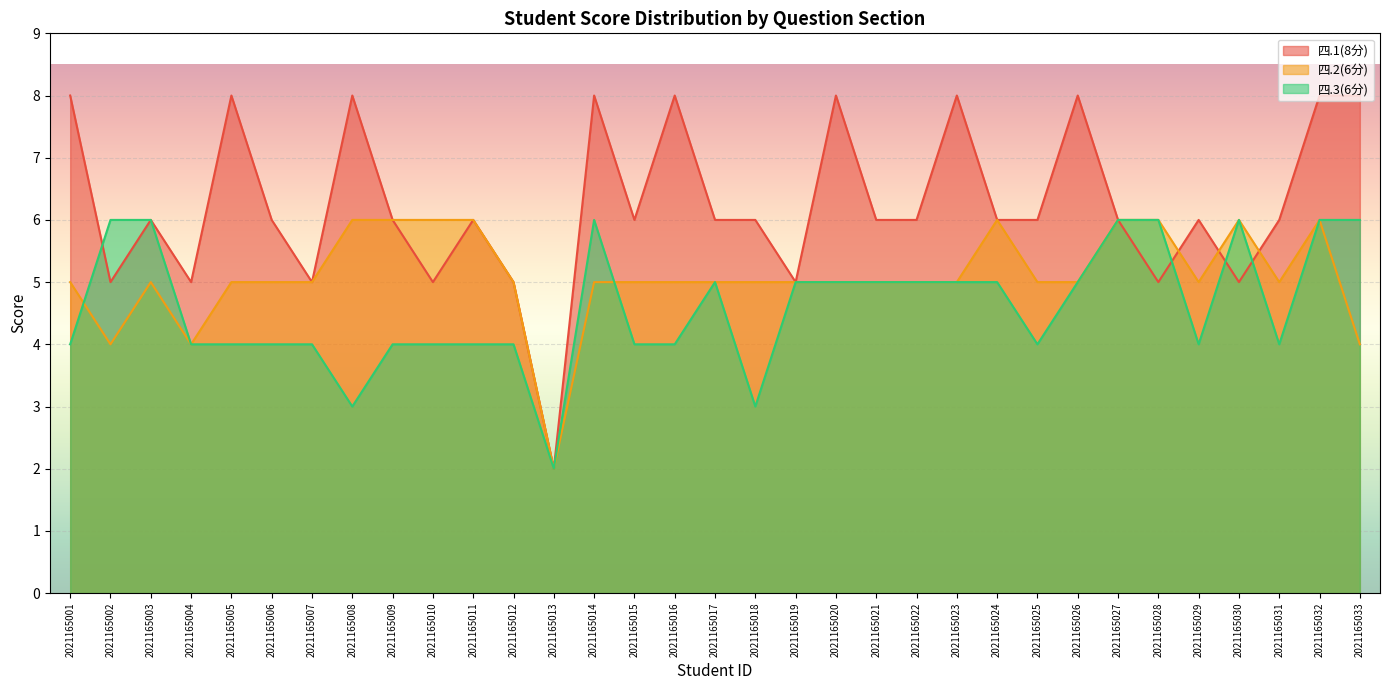

How many 四.1(8分) values are between 5 and 8?

32